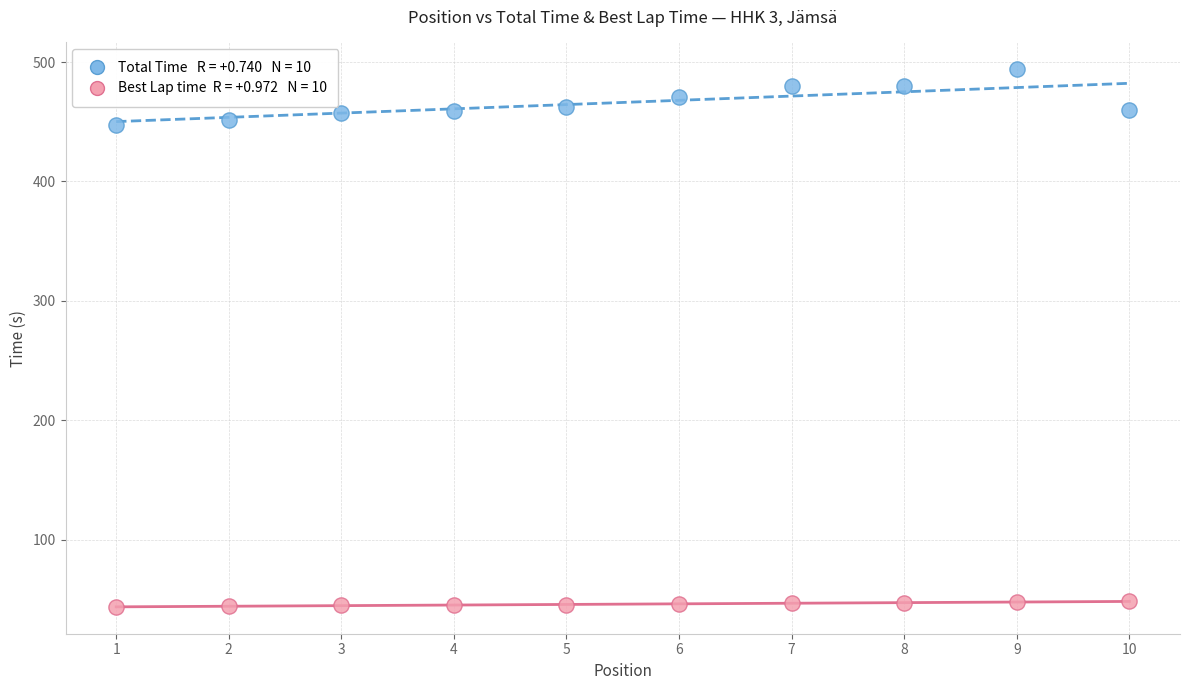

Across all data points, what is the range of Y values (max minus min)?

449.7